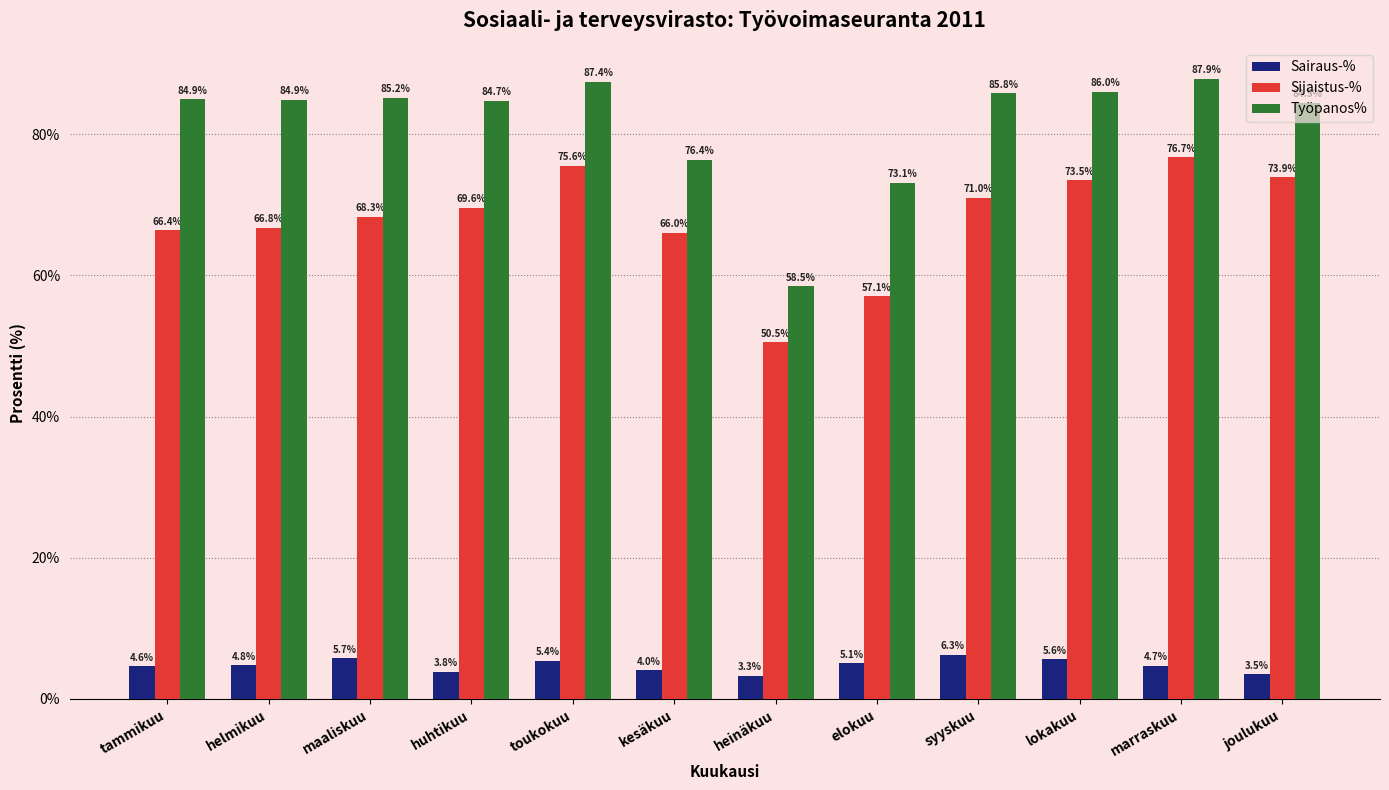

What is the label of the 3rd bar from the left?

maaliskuu